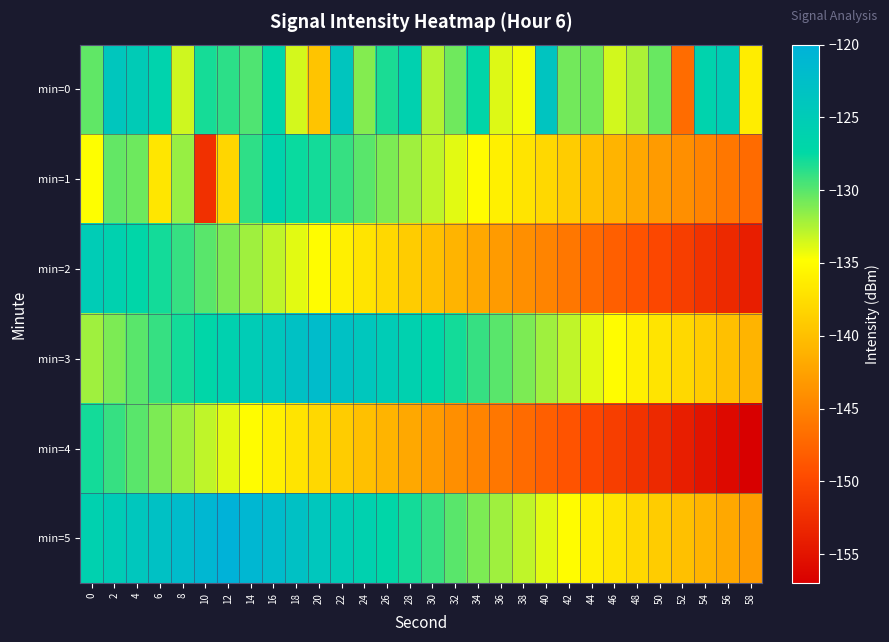

List the series in order of their peak value, lowest first.

min=4, min=1, min=2, min=0, min=3, min=5